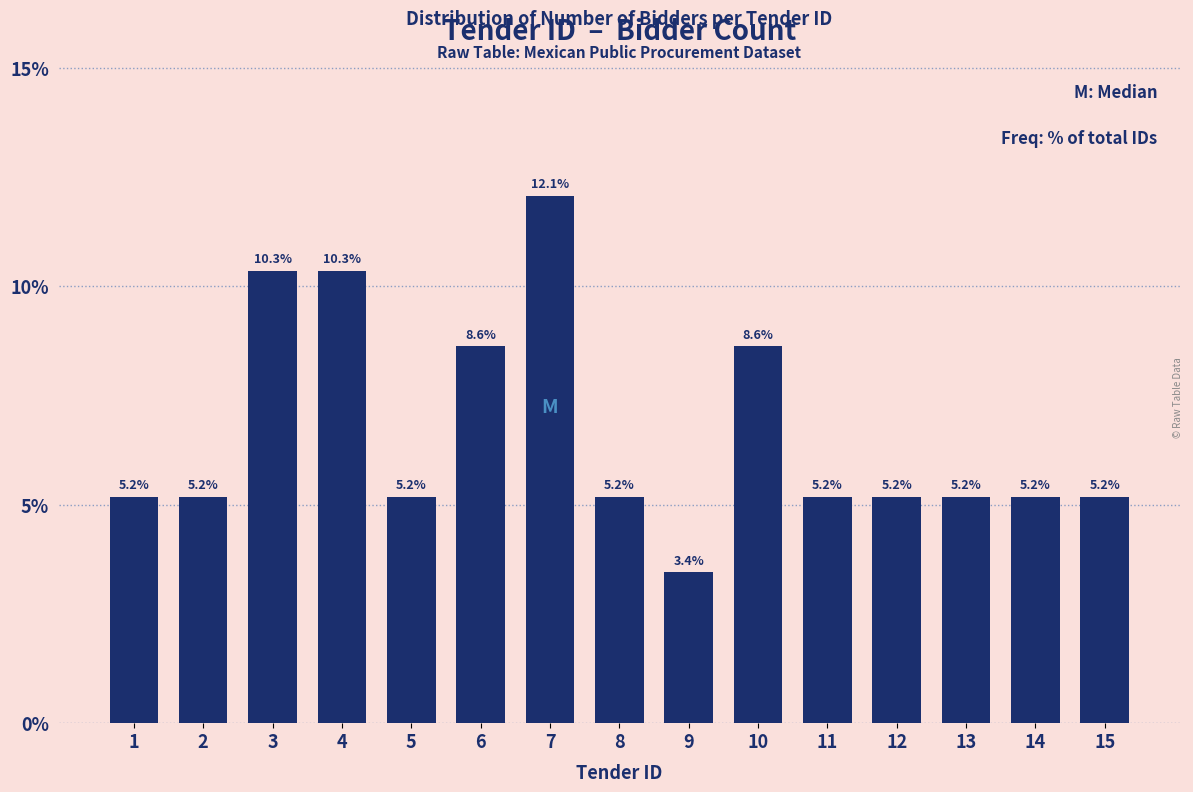

Reading left to right, what are all the values shown in this chart?

1=5.2	2=5.2	3=10.3	4=10.3	5=5.2	6=8.6	7=12.1	8=5.2	9=3.4	10=8.6	11=5.2	12=5.2	13=5.2	14=5.2	15=5.2